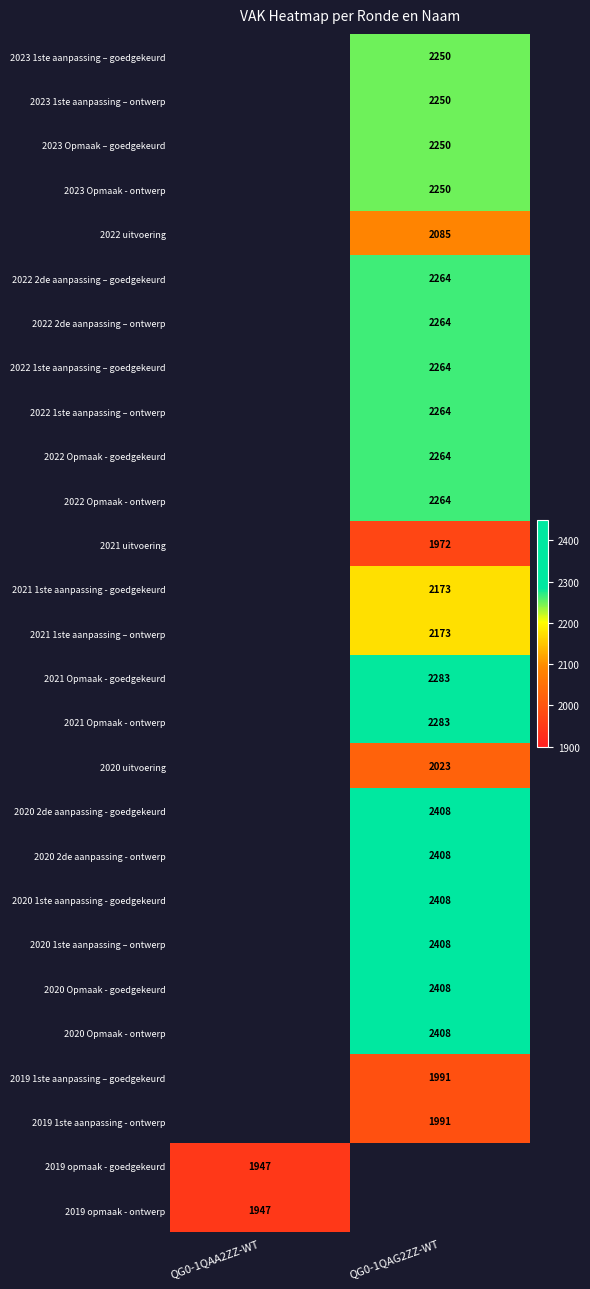

The value of 2021 Opmaak - ontwerp at QG0-1QAG2ZZ-WT is 498. True or false?

False